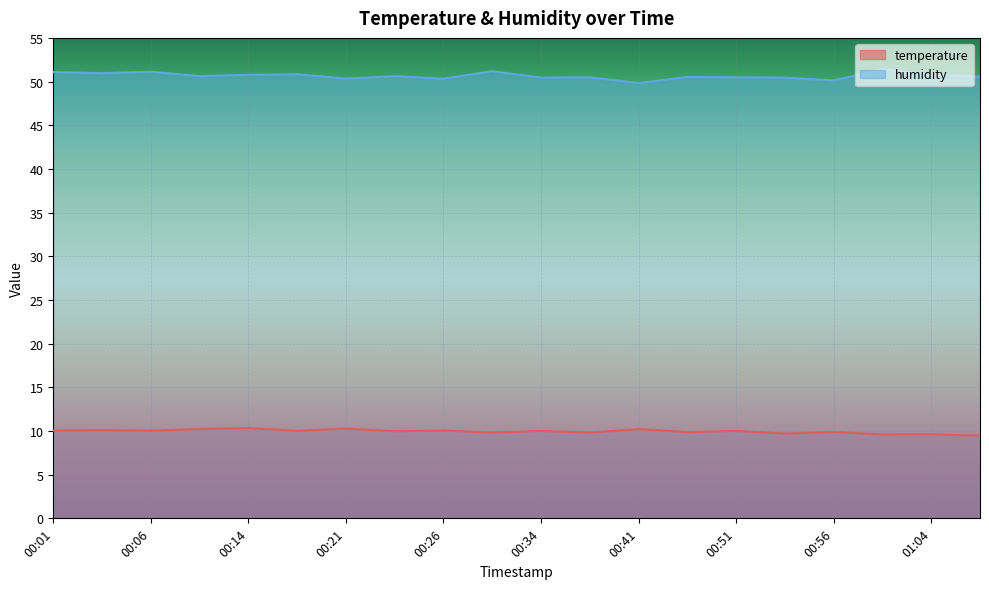

What is the label of the 12th point from the right?

00:26